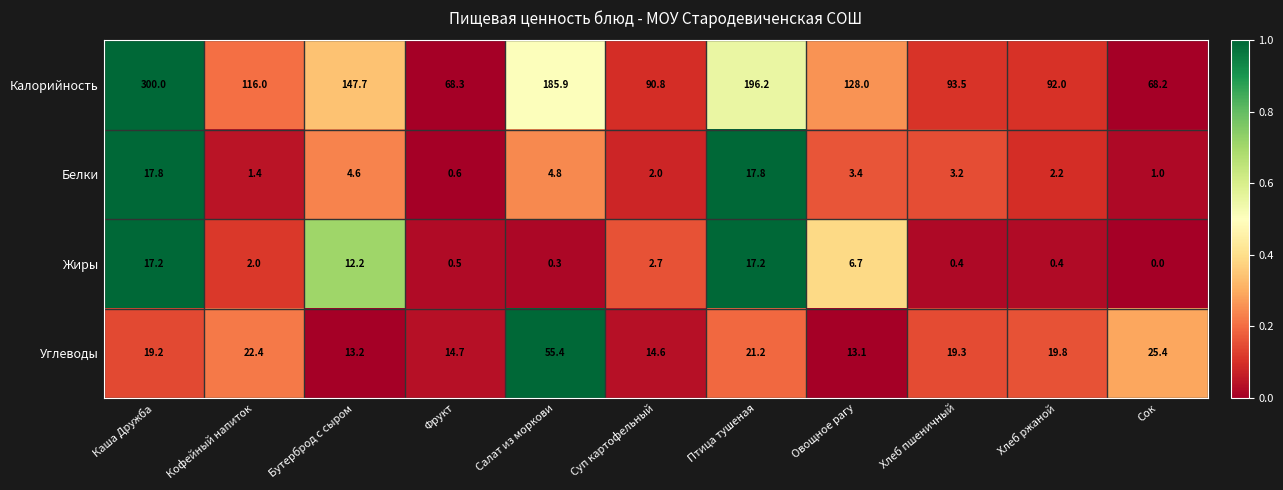

What is the difference between the Калорийность values at Хлеб ржаной and Кофейный напиток?

24.0